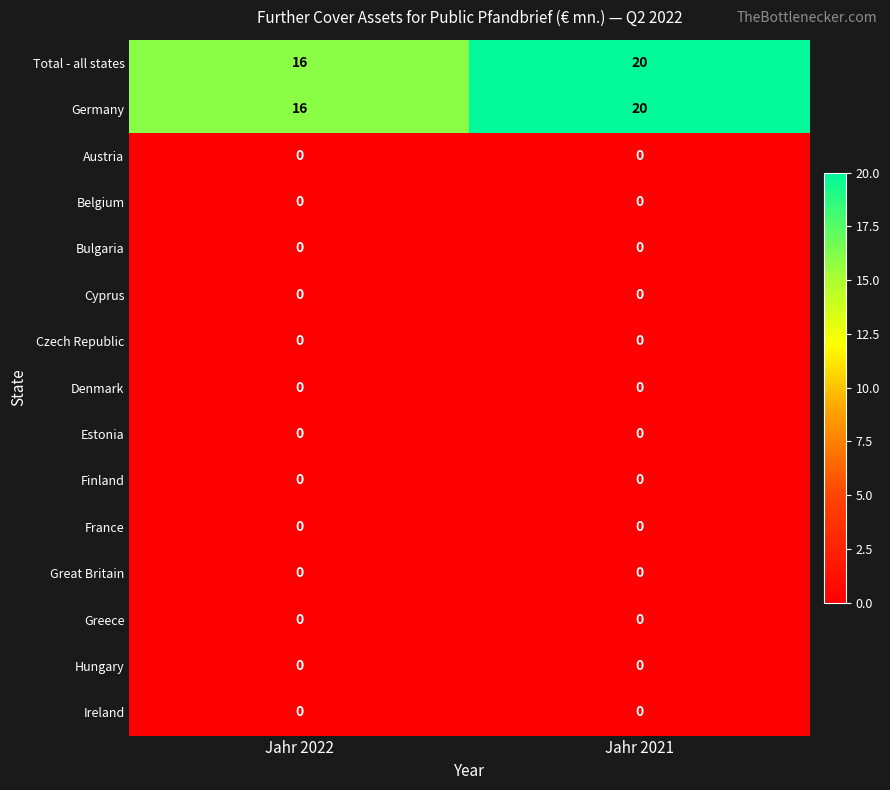

What is the maximum value shown in the chart?

20